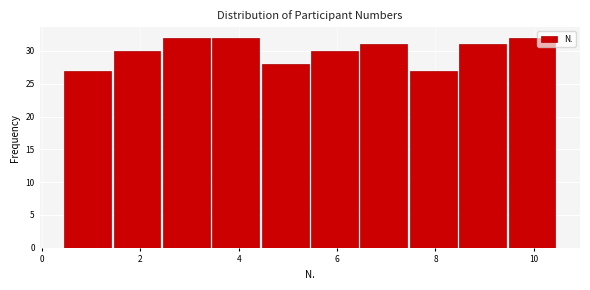

Reading left to right, list every bar in this chart as the range it spans on the x-axis followed by its height. Neither the bar edges nor the heights are printed on the chart, so give them approximately, as read against the axes.

0.4 to 1.4: 27
1.4 to 2.4: 30
2.4 to 3.4: 32
3.4 to 4.4: 32
4.4 to 5.4: 28
5.4 to 6.4: 30
6.4 to 7.4: 31
7.4 to 8.4: 27
8.4 to 9.4: 31
9.4 to 10.4: 32